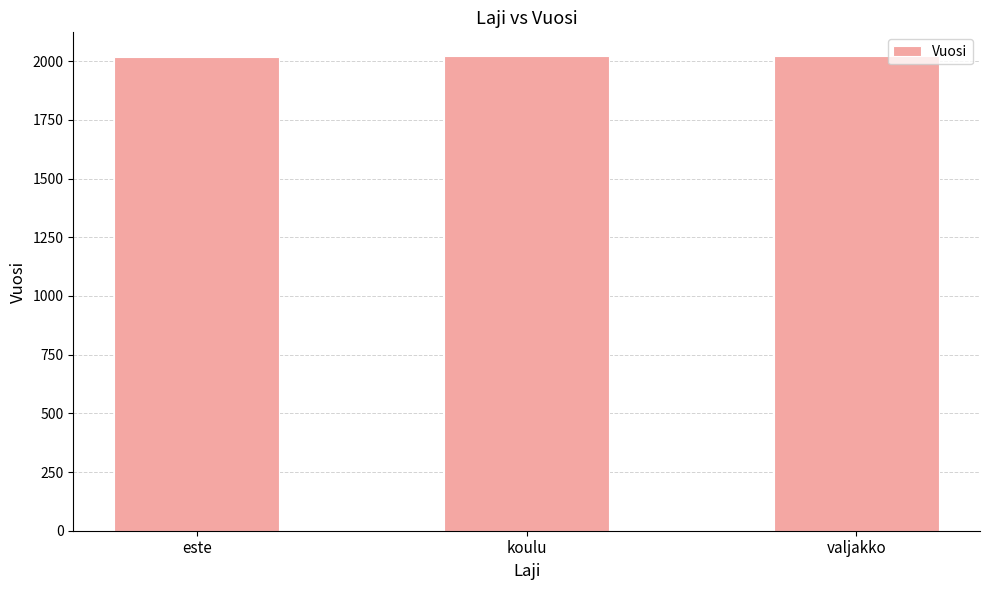

The chart shows a value of 2022 at valjakko. True or false?

True